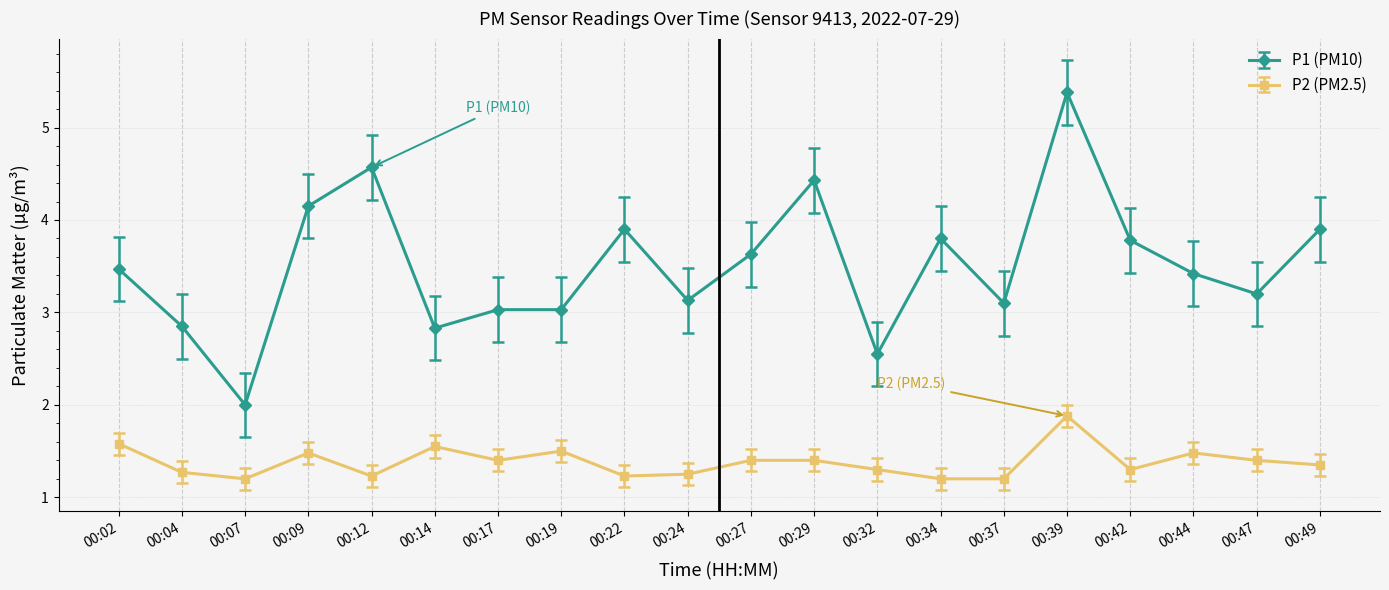

What is the smallest value displayed?

1.2